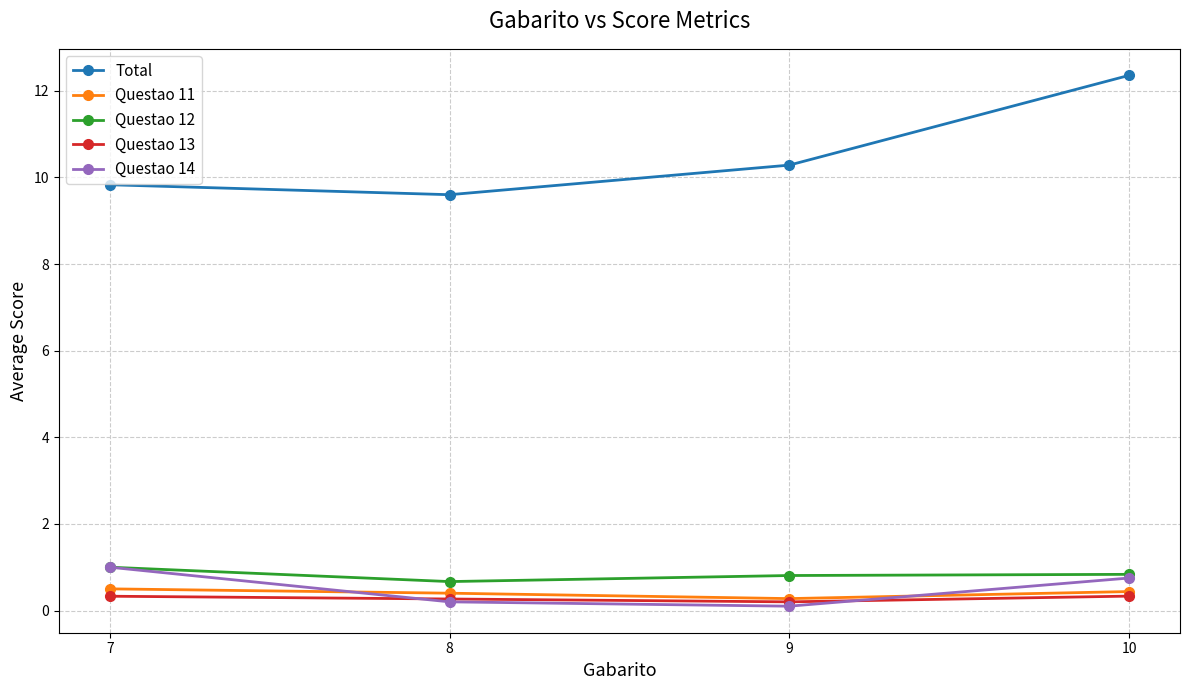

List the labels in order of Total value, smallest first.

8, 7, 9, 10